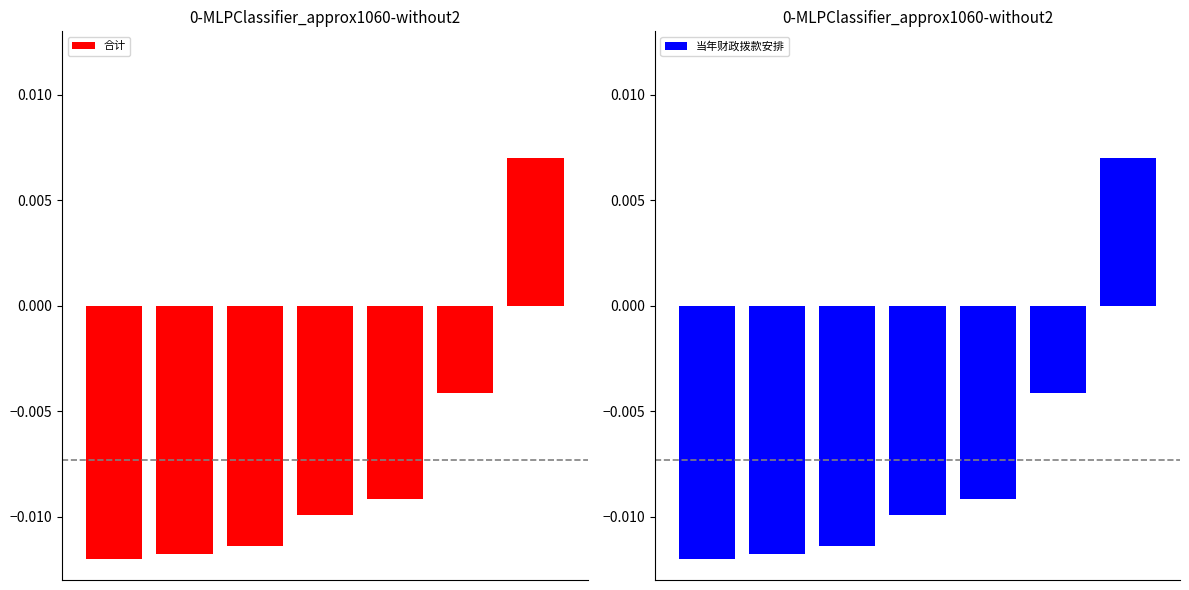

How many positive values does the 合计 series have?

1